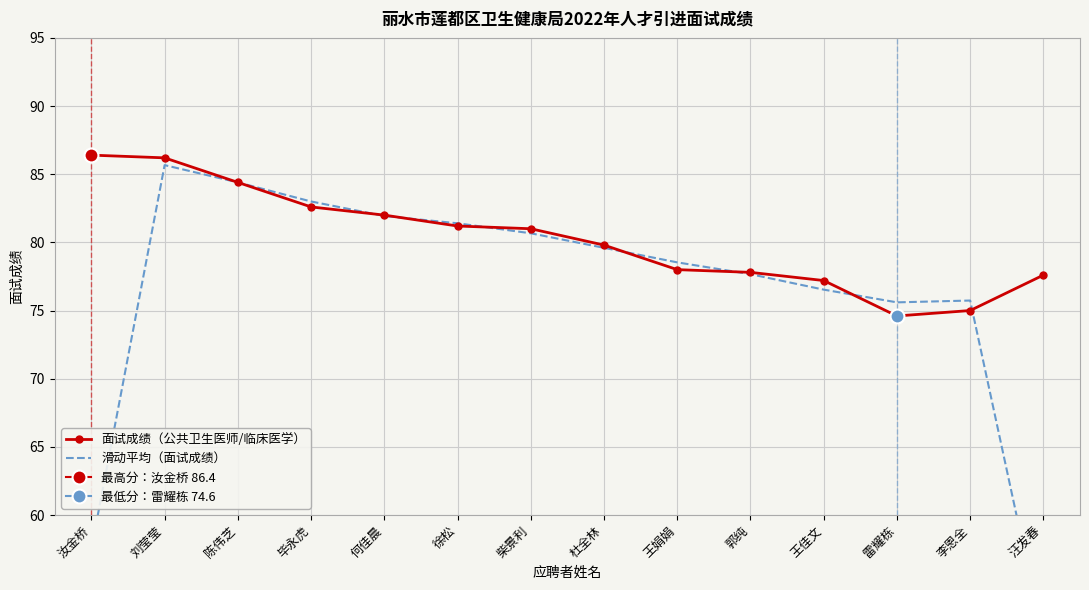

True or false: 面试成绩（公共卫生医师/临床医学） and 滑动平均（面试成绩） intersect in this chart.

True